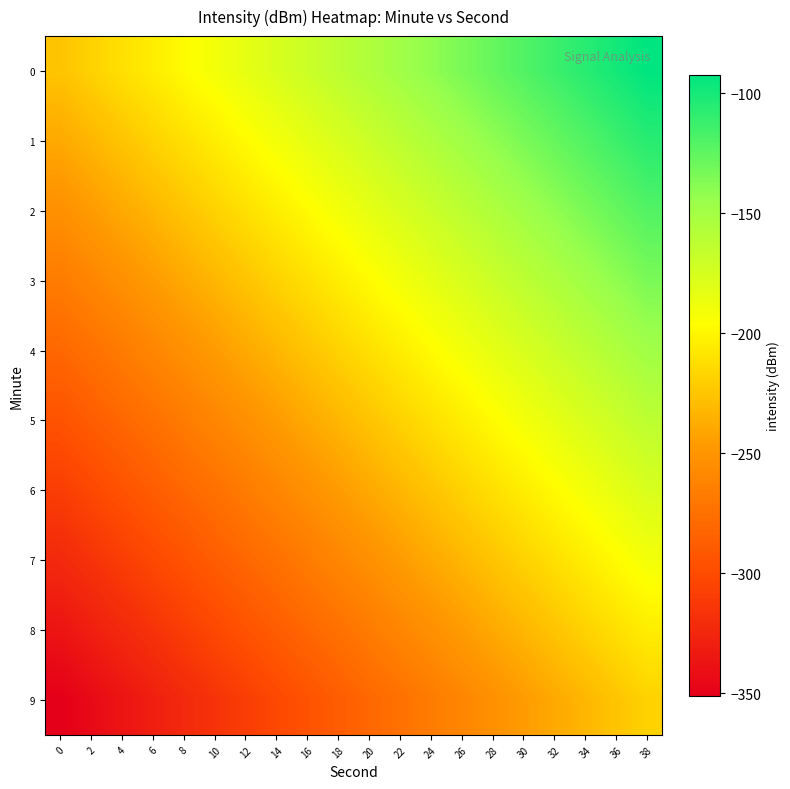

What is the spread (max minus min) of values at 36?

126.0